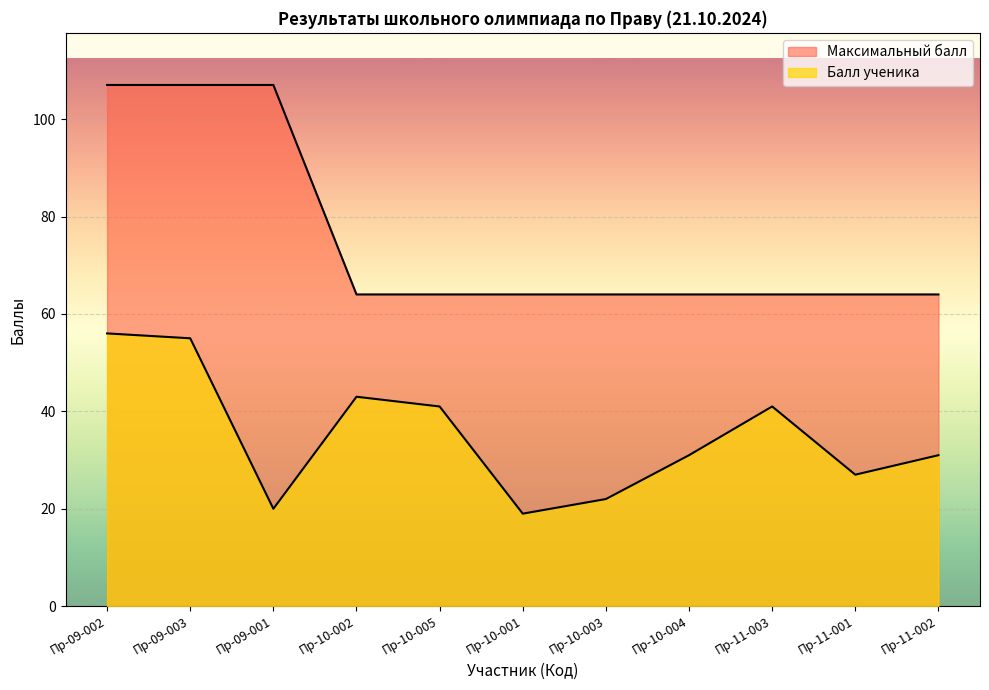

Is the value of Максимальный балл at Пр-10-001 greater than the value of Балл ученика at Пр-10-004?

Yes